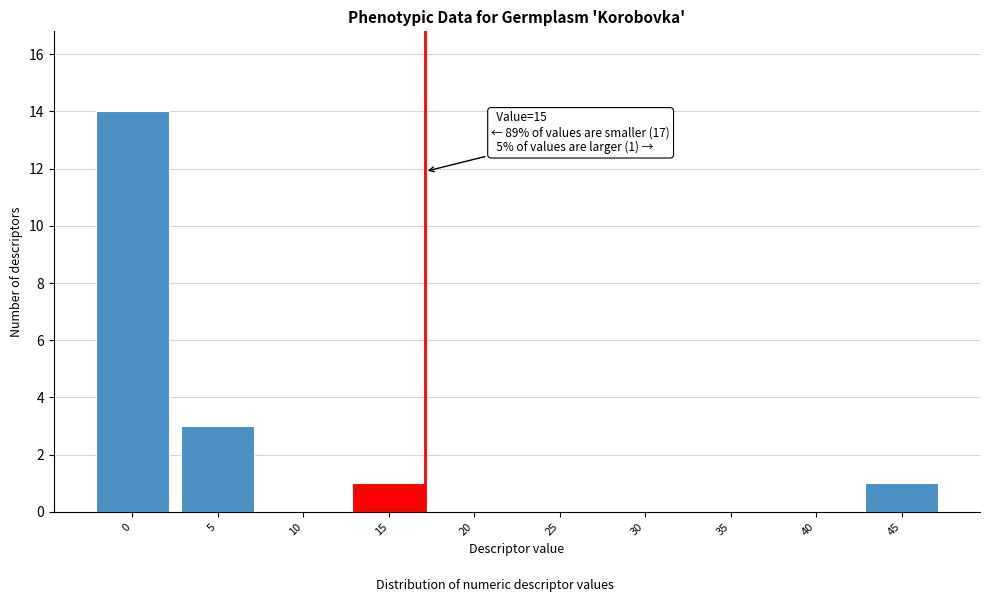

Reading right to left, transcribe all the data shown in this chart.

45=1	40=0	35=0	30=0	25=0	20=0	15=1	10=0	5=3	0=14